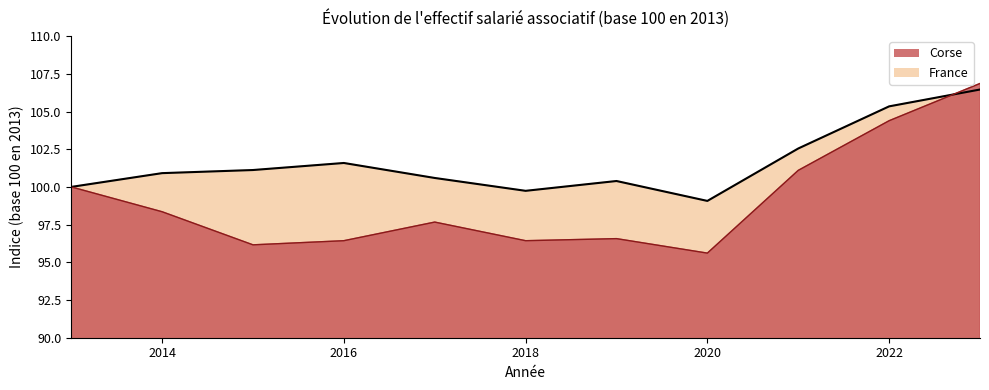

How many series are shown in this chart?

2